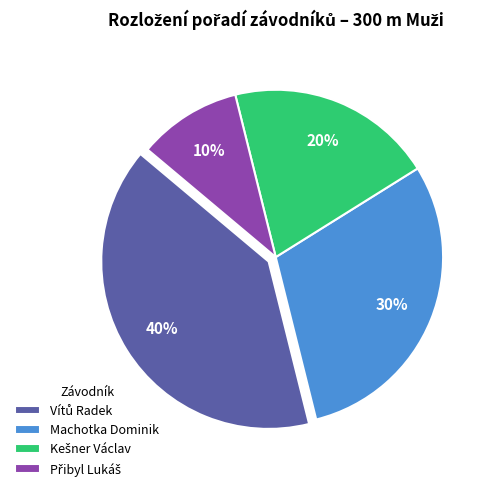

Is it true that Machotka Dominik is 15% of the pie?

False